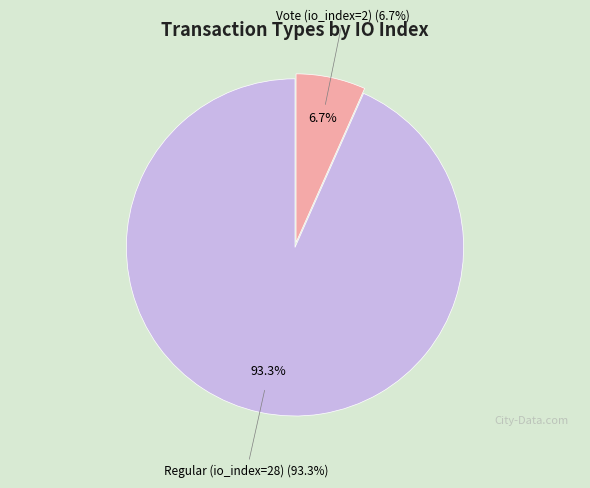

Is Vote (io_index=2) the majority of the pie?

No